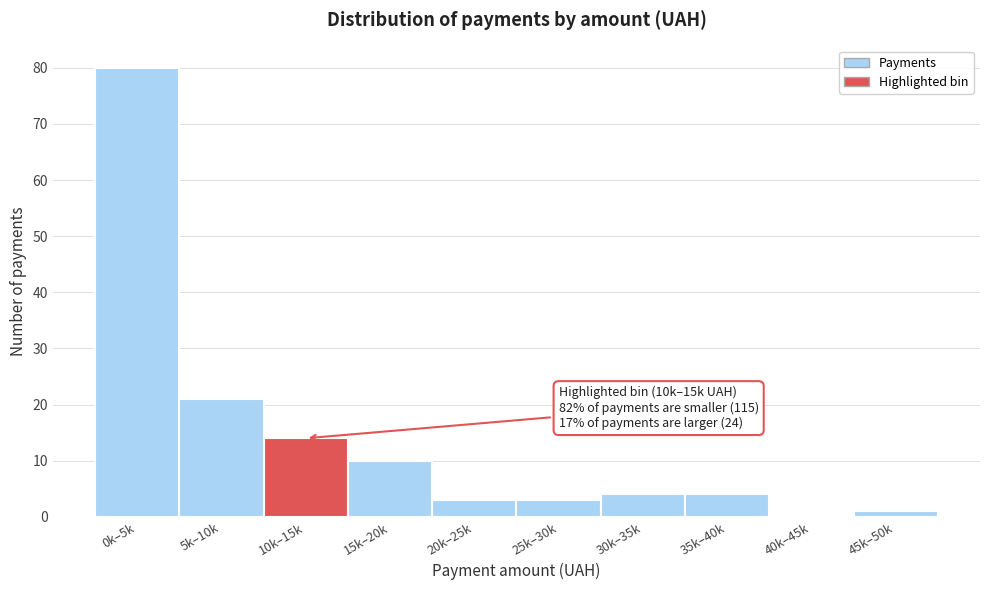

Reading left to right, list all the values displayed in this chart.

0k–5k=80	5k–10k=21	10k–15k=14	15k–20k=10	20k–25k=3	25k–30k=3	30k–35k=4	35k–40k=4	40k–45k=0	45k–50k=1